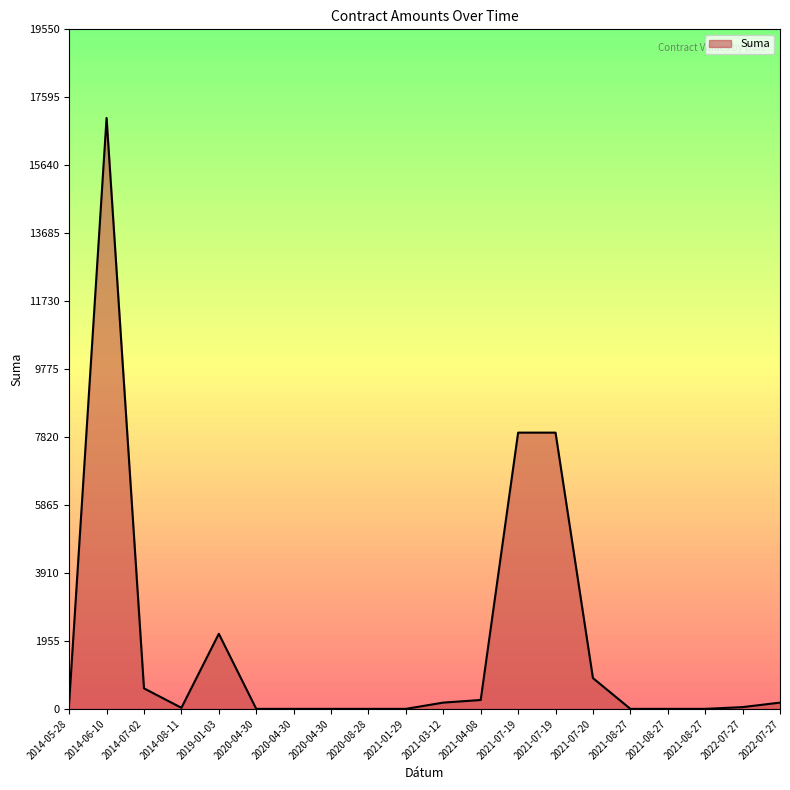

What is the difference between the values at 2021-07-19 and 2019-01-03?

5787.0